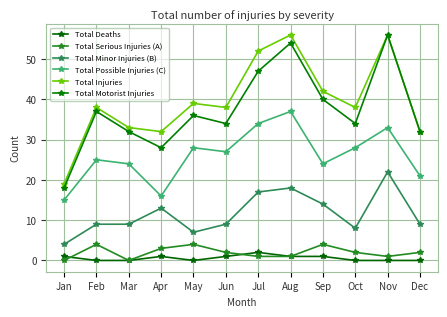

At which label does Total Injuries reach its peak?

Aug